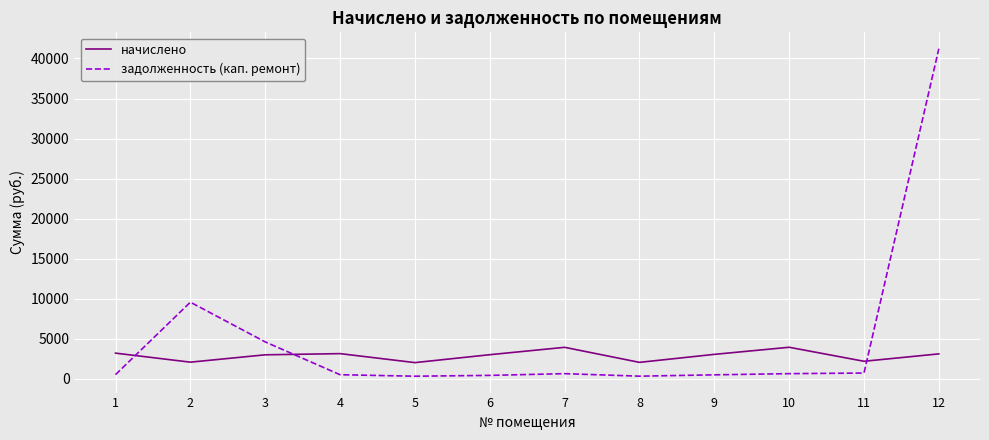

Does the chart have visible grid lines?

Yes